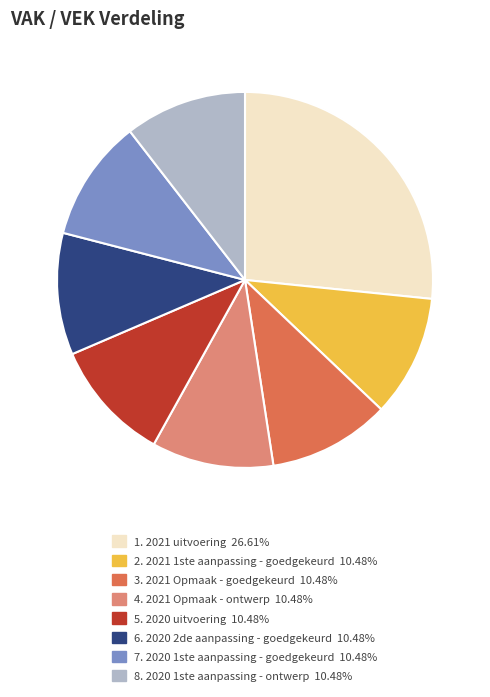

Is there a majority slice in this chart?

No